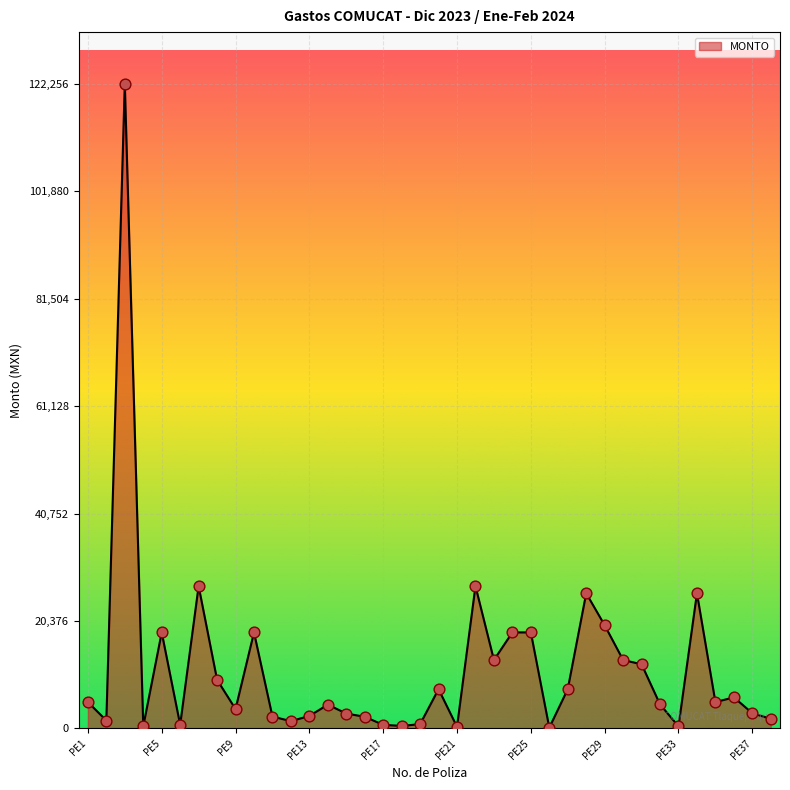

What is the difference between the maximum and minimum values?

122112.0